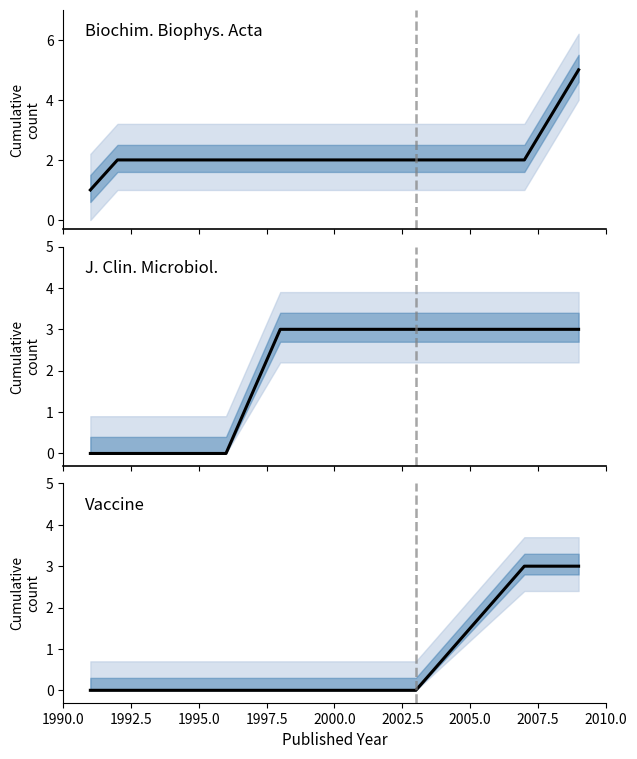

The value of J. Clin. Microbiol. at 1997.5 is 1. True or false?

False